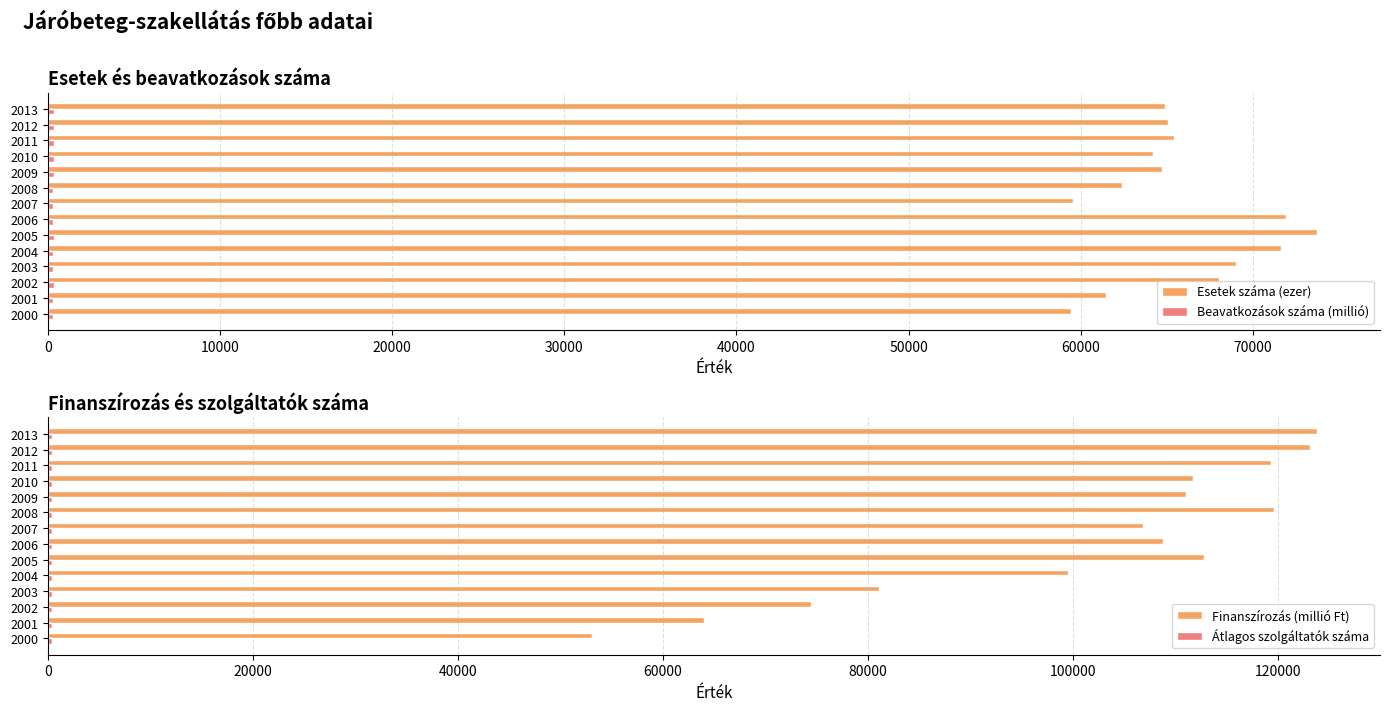

Reading left to right, what are all the values shown in this chart?

Esetek száma (ezer): 59404.0	61469.0	68041.0	69004.0	71643.0	73687.0	71936.0	59543.0	62380.0	64734.0	64195.0	65398.0	65049.0	64885.0
Beavatkozások száma (millió): 324.3	332.2	383.8	319.9	322.9	348.8	333.3	287.2	324.8	346.5	336.7	349.4	351.9	356.1
Finanszírozás (millió Ft): 53069.0	64009.0	74428.0	81111.0	99556.0	112850.0	108794.0	106881.0	119650.0	111037.0	111719.0	119385.0	123123.0	123803.0
Átlagos szolgáltatók száma: 398.0	446.0	461.0	462.0	462.0	453.0	446.0	426.0	410.0	416.0	421.0	420.0	417.0	415.0